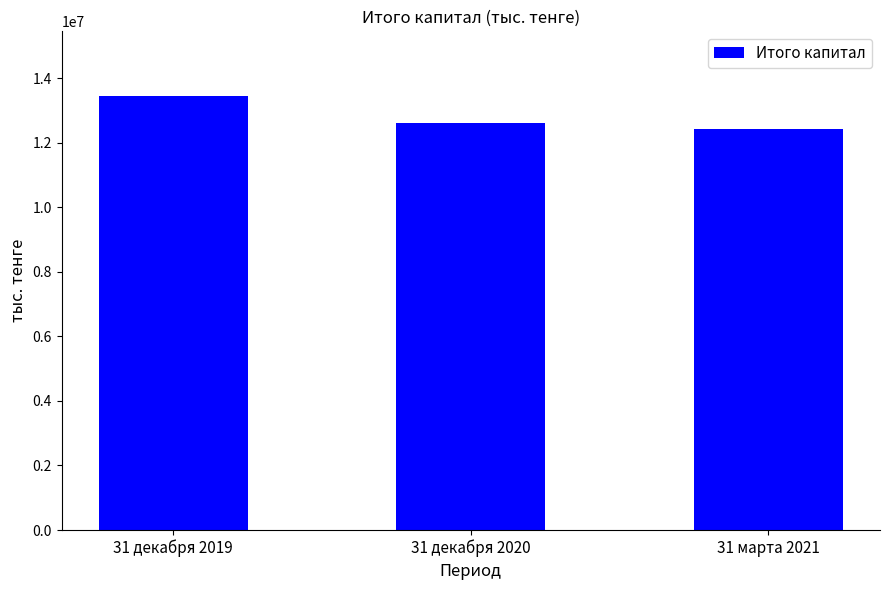

List the labels in order of value, smallest first.

31 марта 2021, 31 декабря 2020, 31 декабря 2019